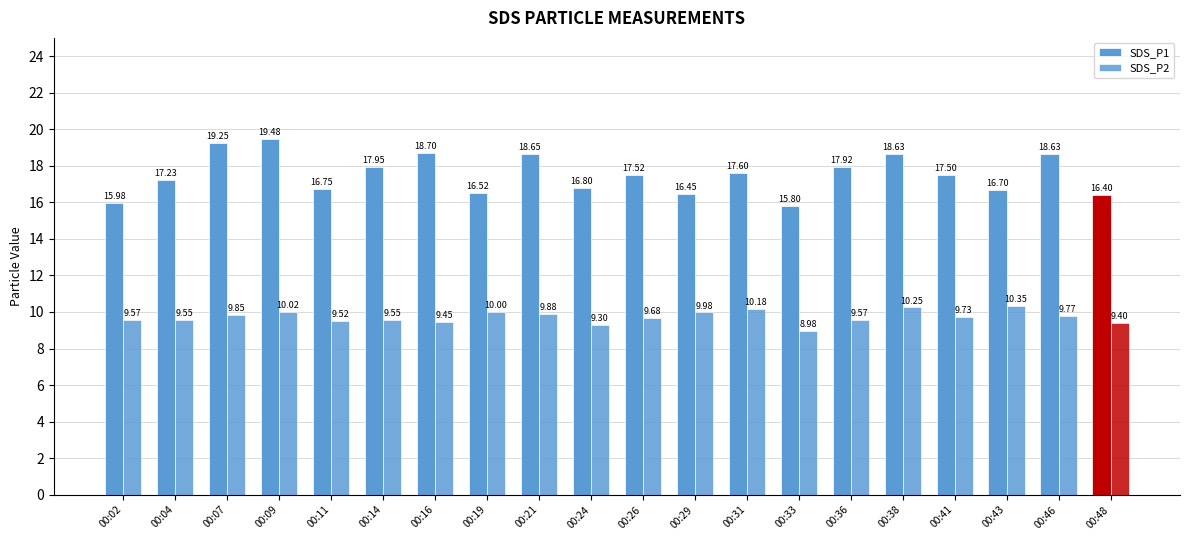

Count the number of data series in this chart.

2